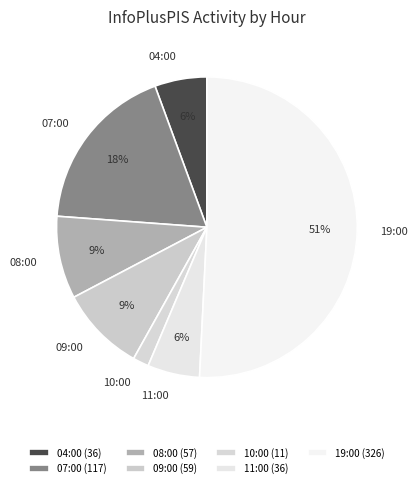

Is there a majority slice in this chart?

Yes